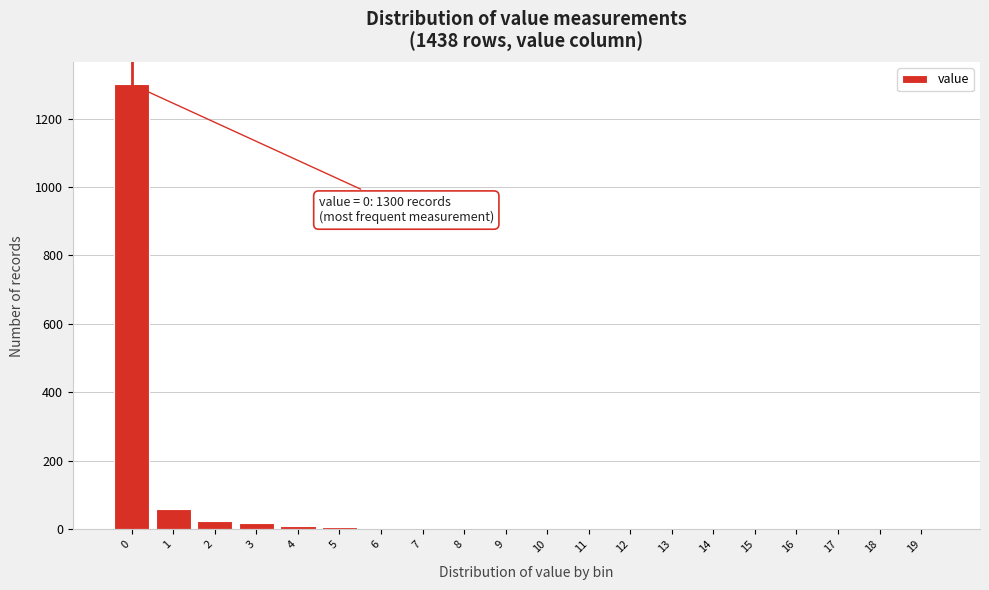

What is the greatest value displayed?

1300